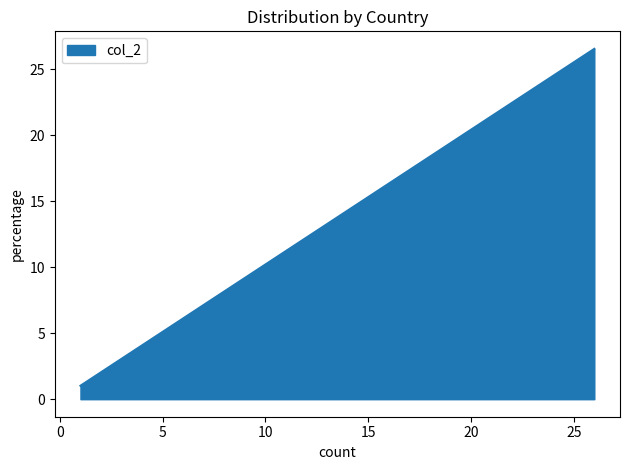

The value at N/A is 8.5. True or false?

False